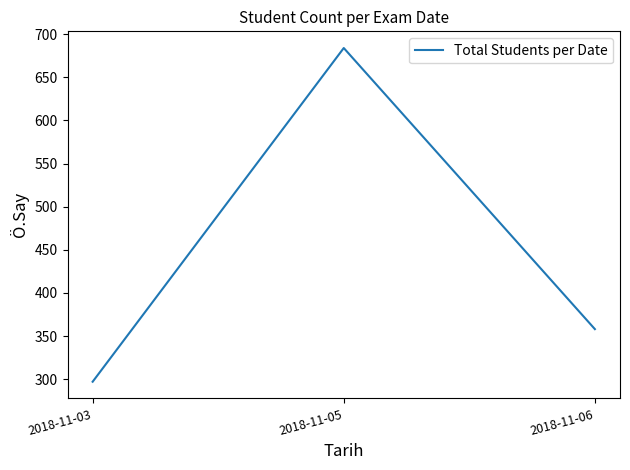

The value at 2018-11-05 is 684. True or false?

True